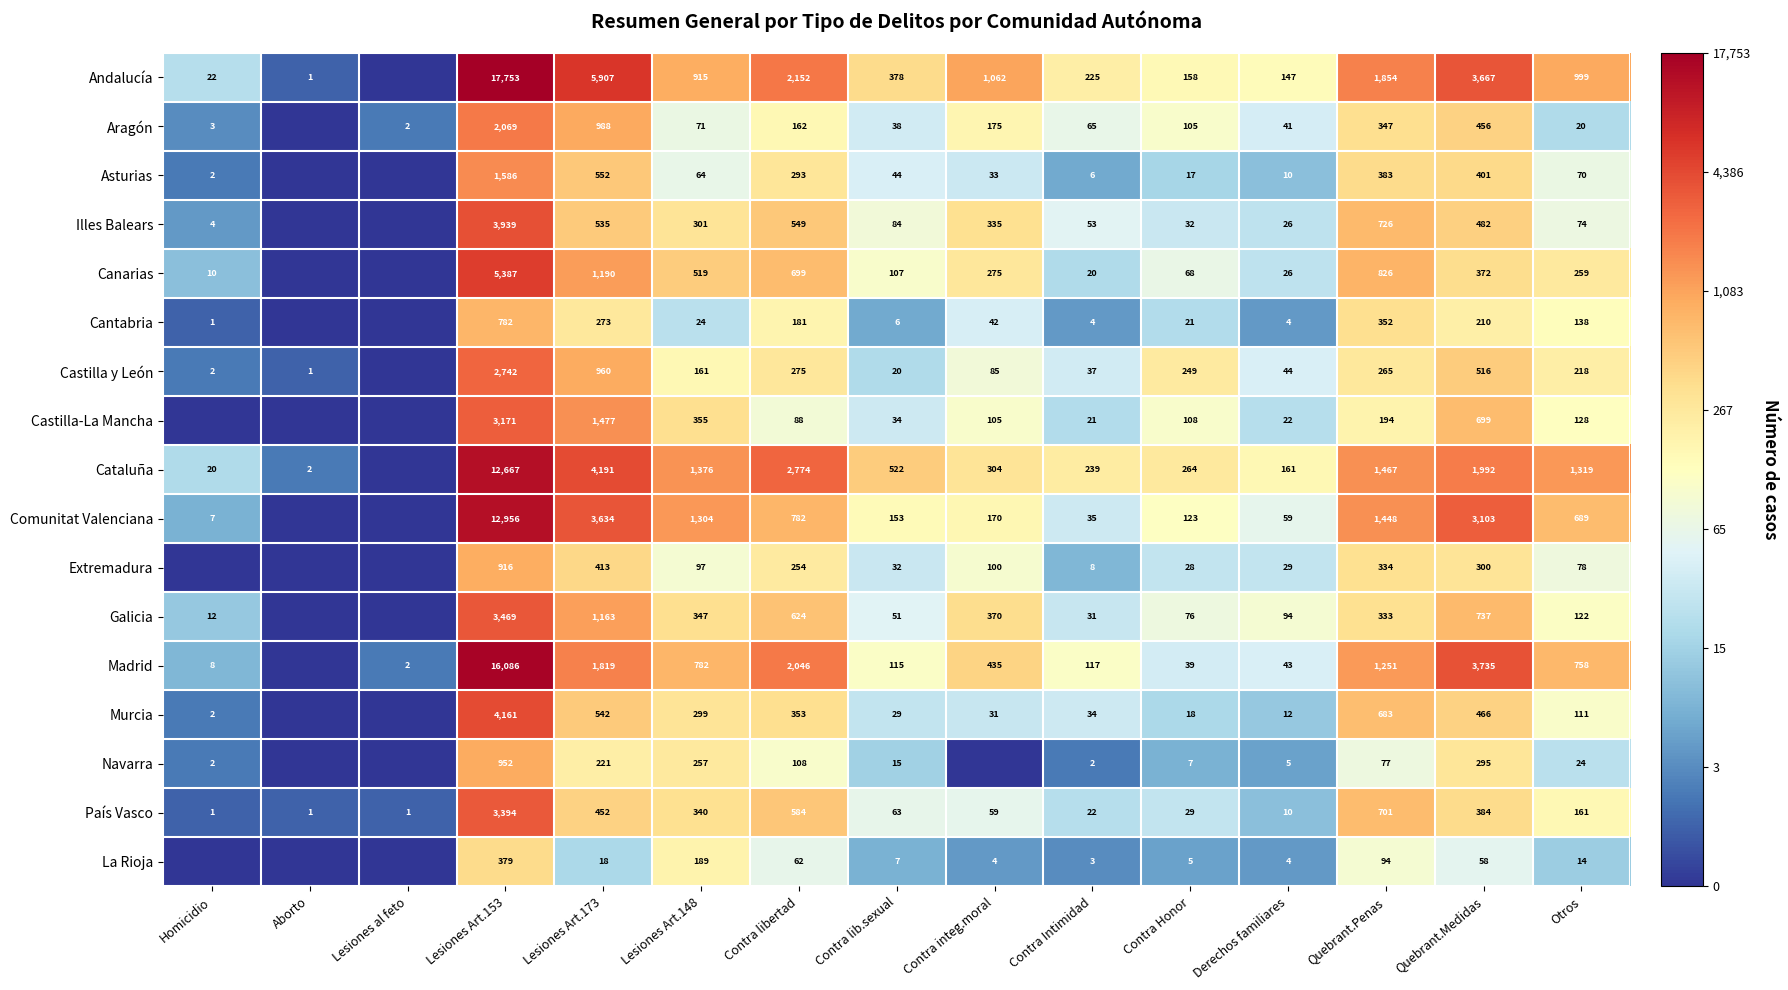

What is the spread (max minus min) of values at Derechos familiares?

157